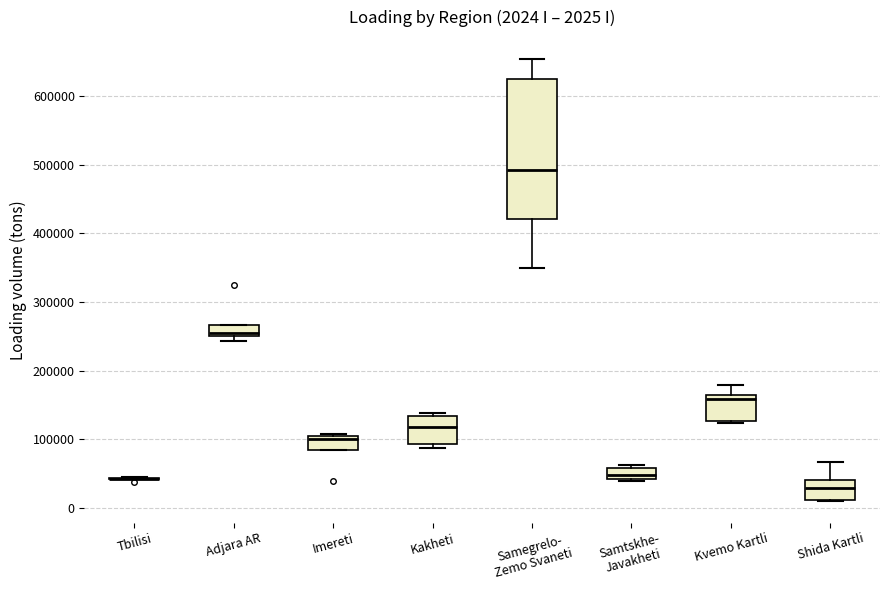

Comparing the boxes themselves (not the whiskers), which one is the tallest?

Samegrelo- Zemo Svaneti